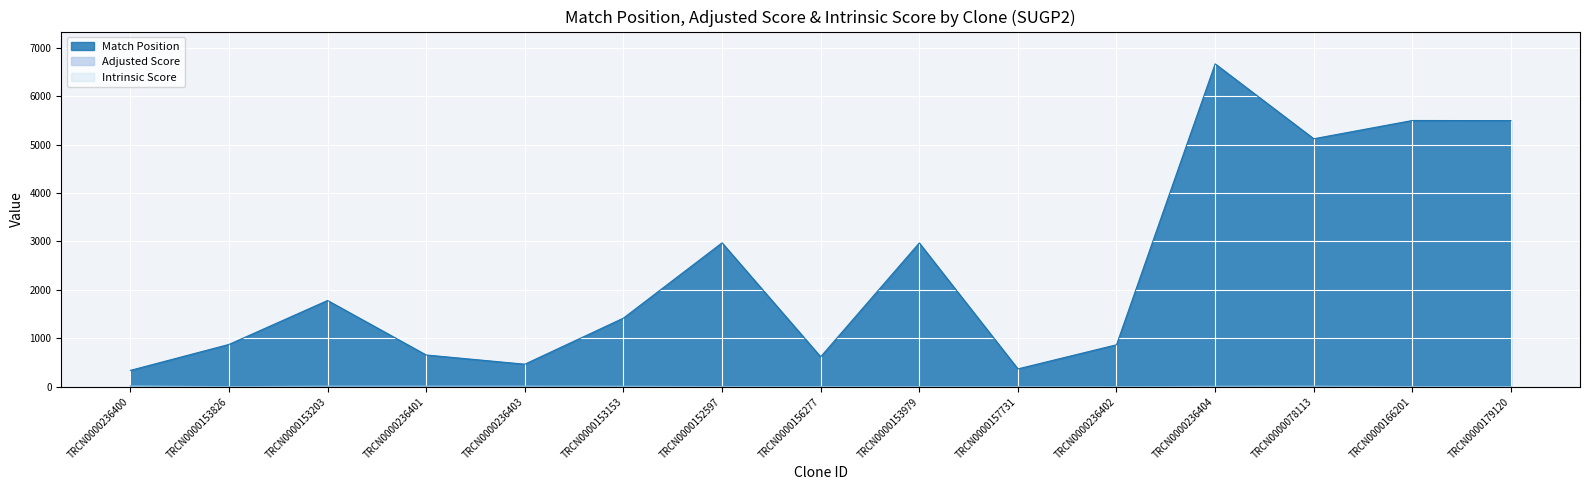

Which series has the widest spread of values?

Match Position